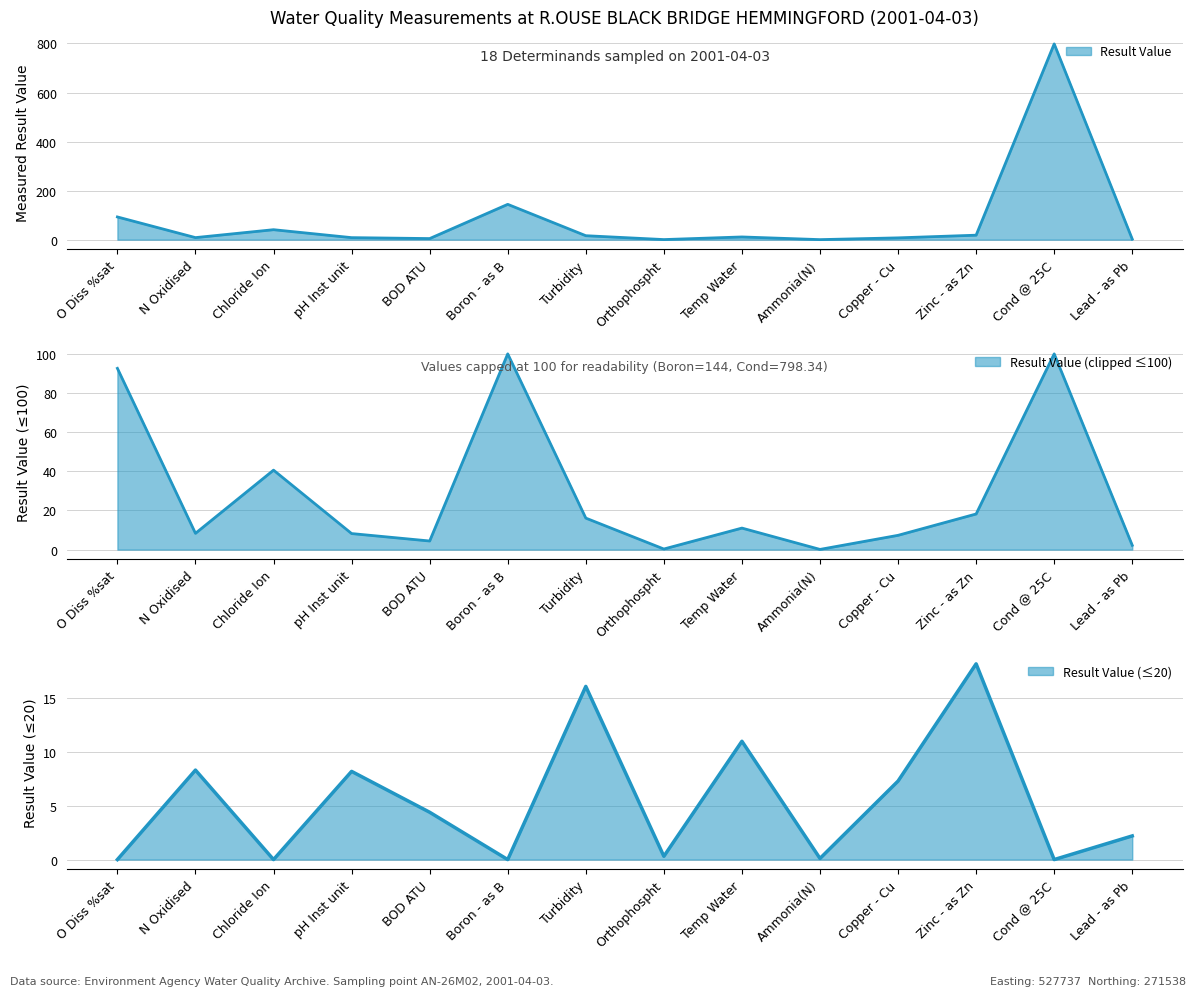

What is the label of the 5th point from the right?

Ammonia(N)